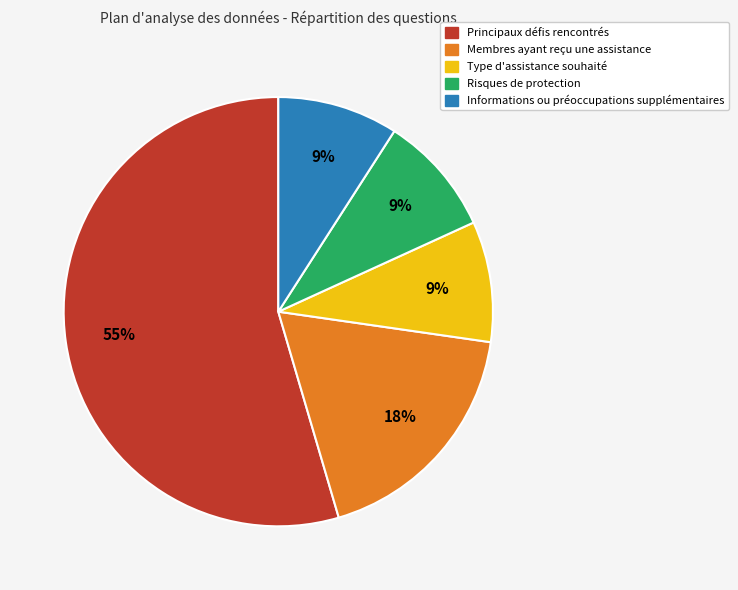

Does any single category account for the majority?

Yes